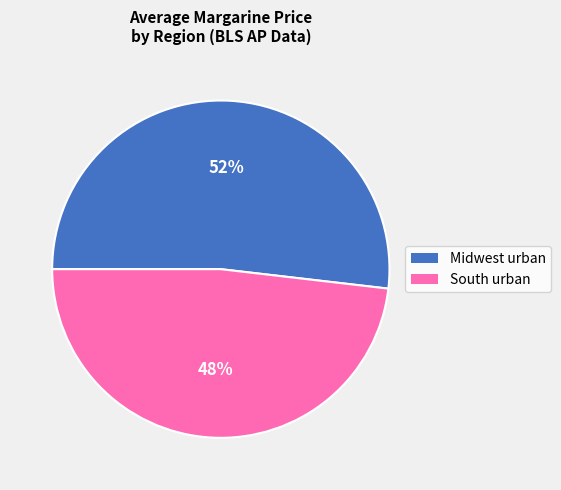

Rank the categories by value from lowest to highest.

South urban, Midwest urban